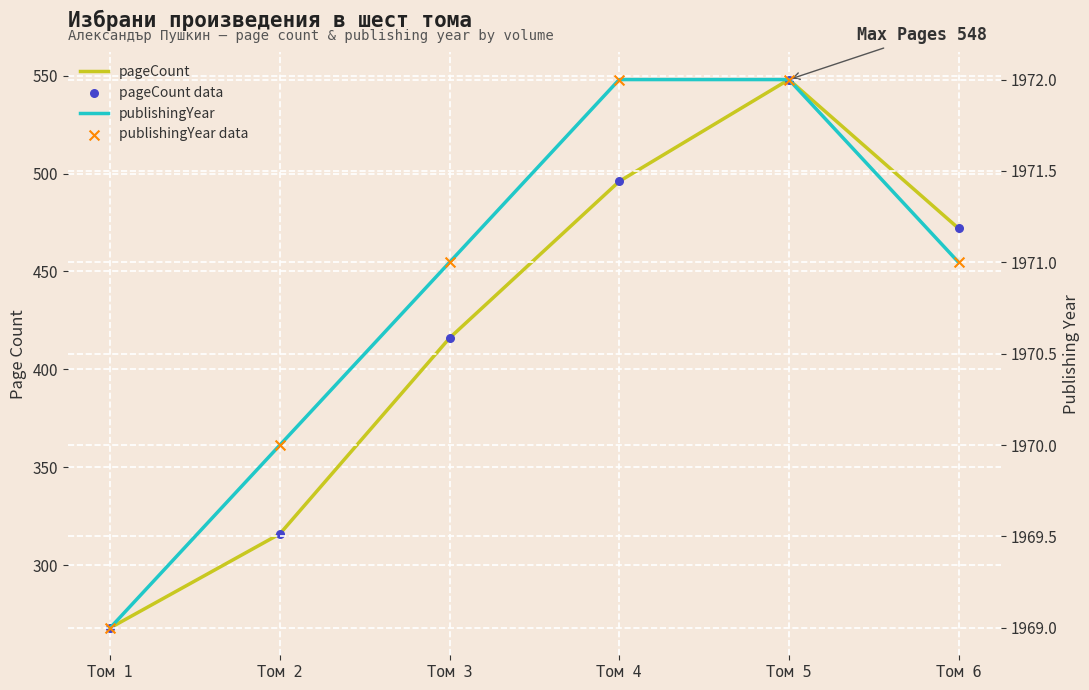

At which category is the sum across all series the highest?

Том 5